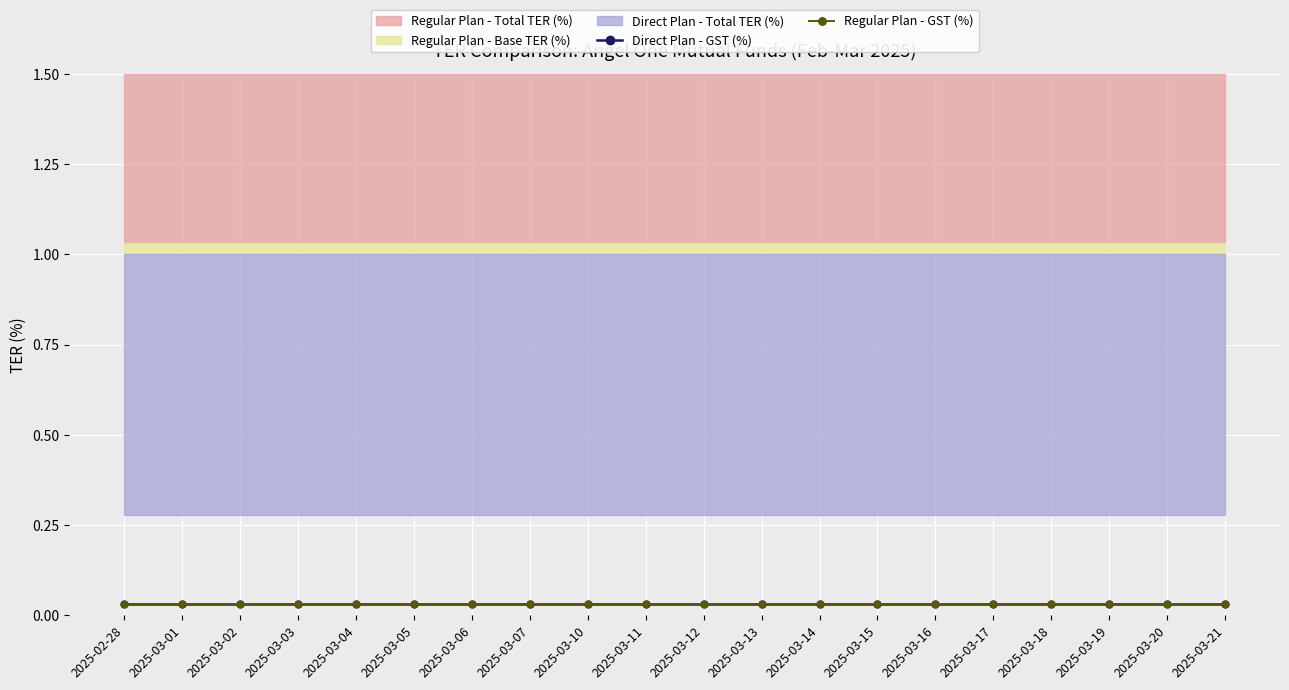

Read the Regular Plan - Total TER (%) value at 2025-03-06.

1.0